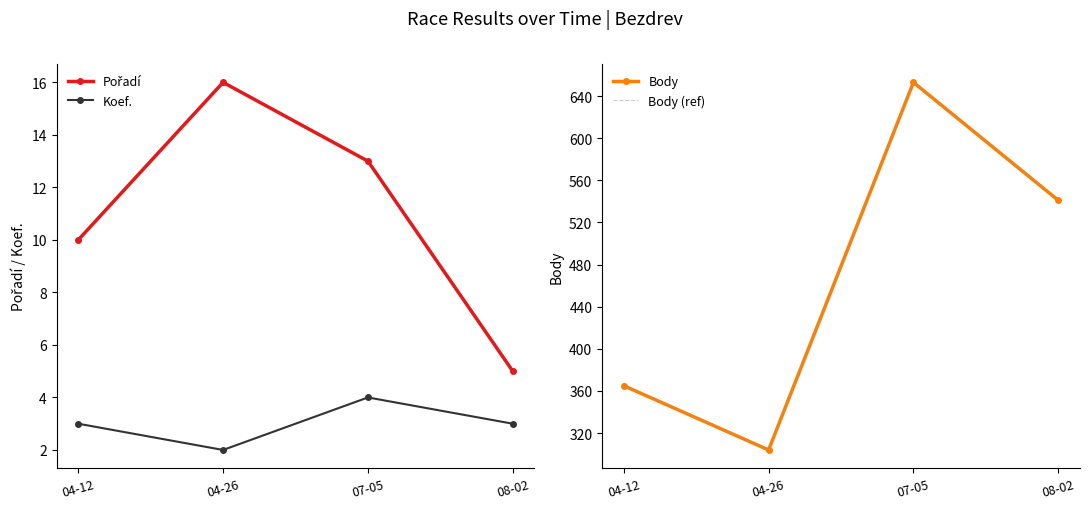

Rank the series at 04-12 from highest to lowest value.

Body, Body (ref), Pořadí, Koef.